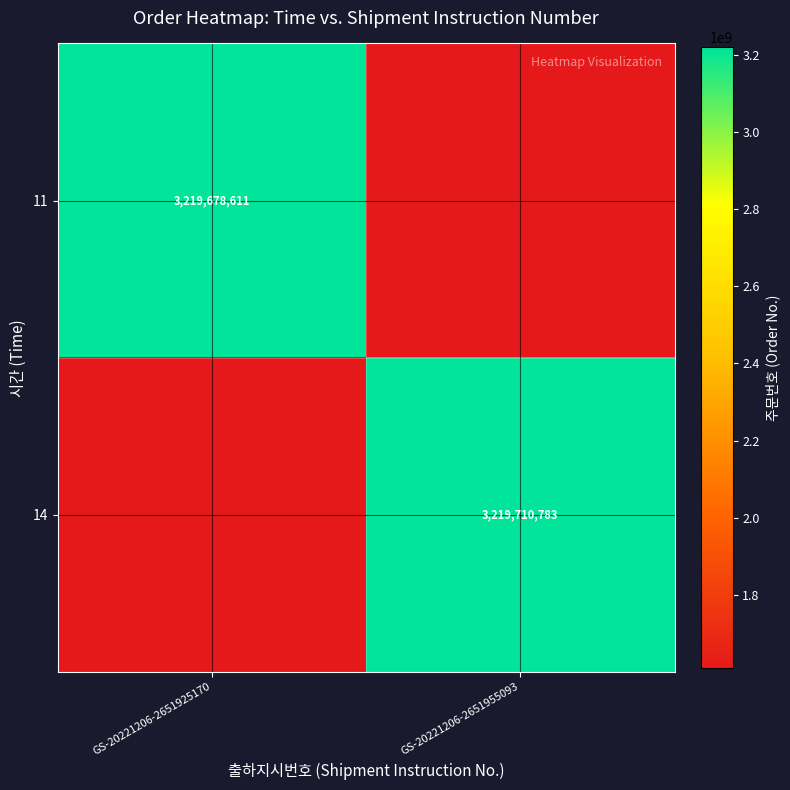

Is it true that 11 equals 3219678611.0 at GS-20221206-2651925170?

True